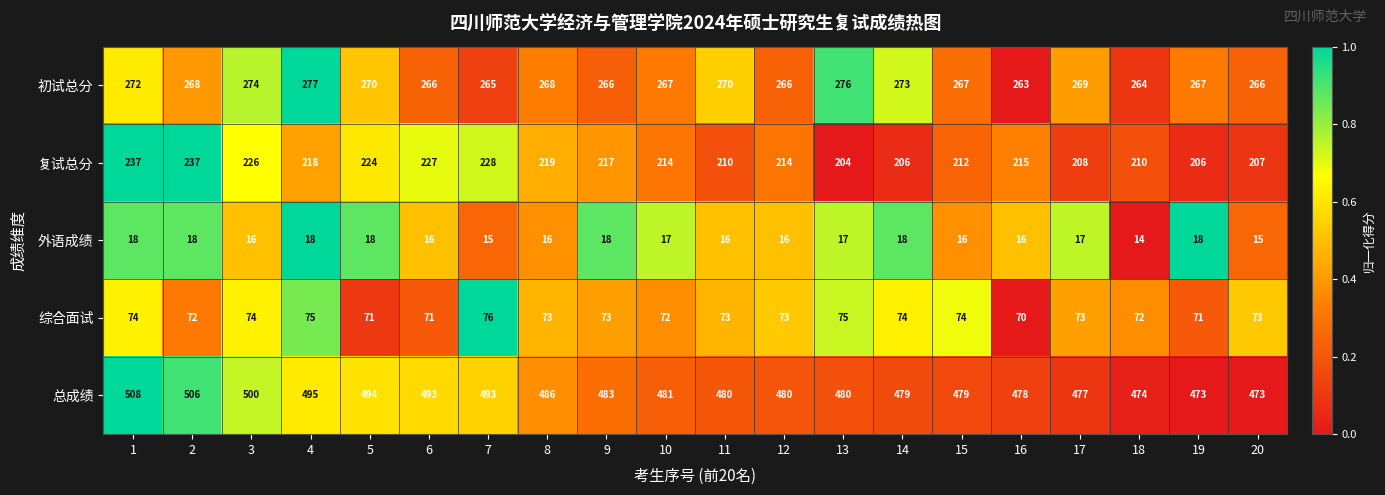

Which series changed the most between 1 and 9?

总成绩